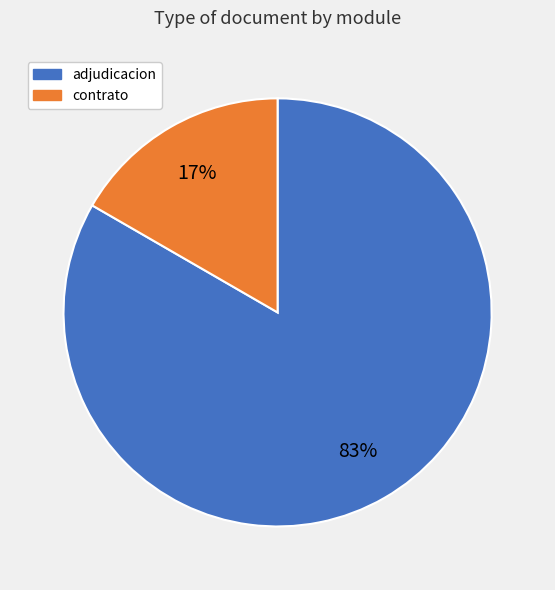

Which slice is the largest?

adjudicacion